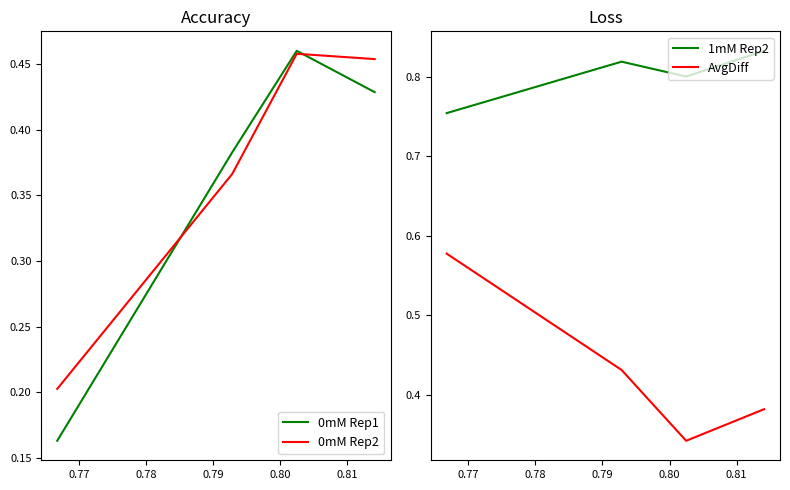

At which category does the chart reach its peak across all series?

0.79